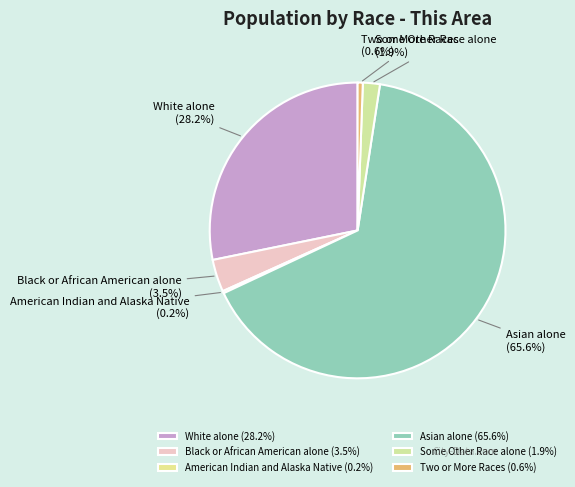

What percentage is the Asian alone slice, to the nearest percent?

66%